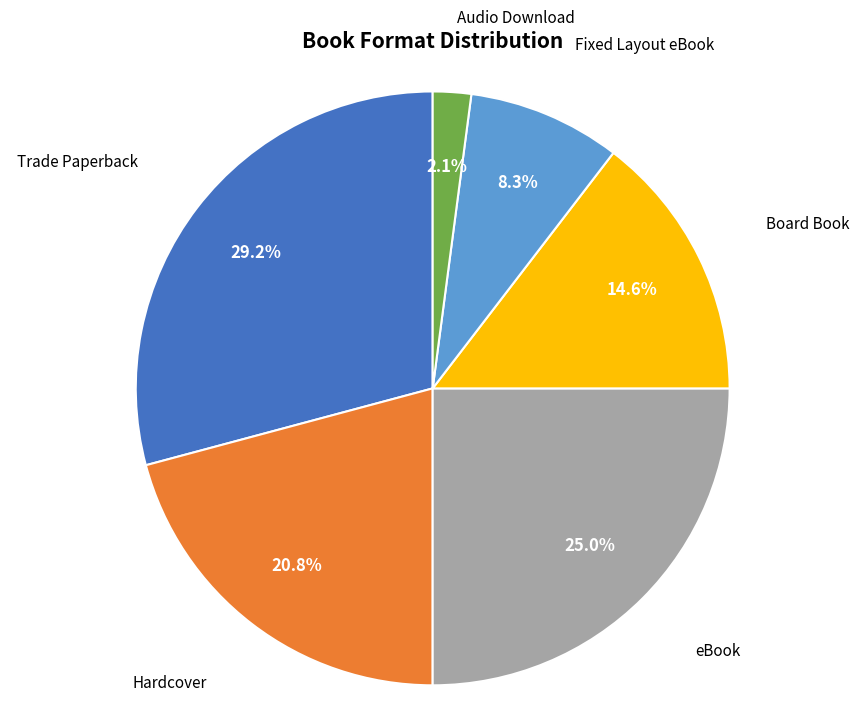

To the nearest percent, what is the difference between the Board Book and eBook slice percentages?

10%